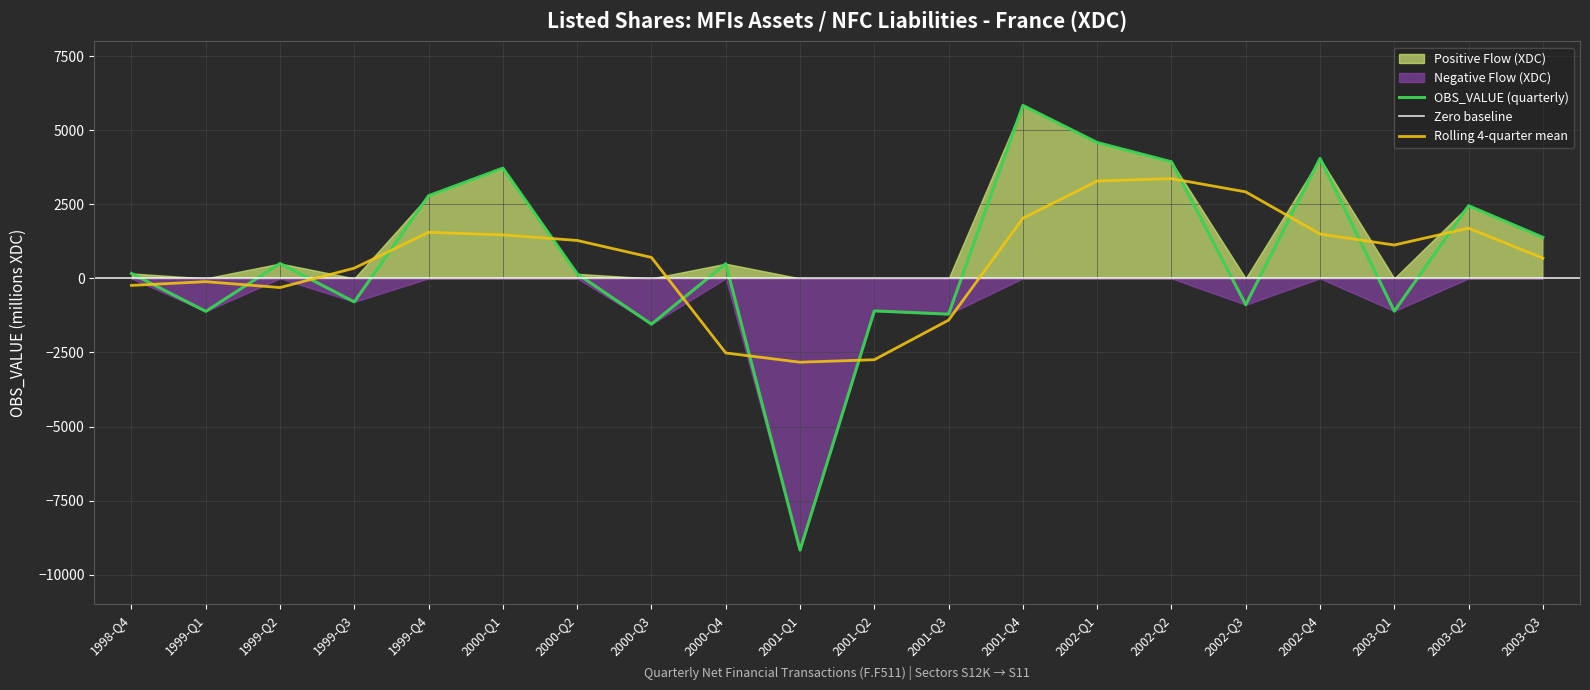

What is the label of the 7th point from the left?

2000-Q2